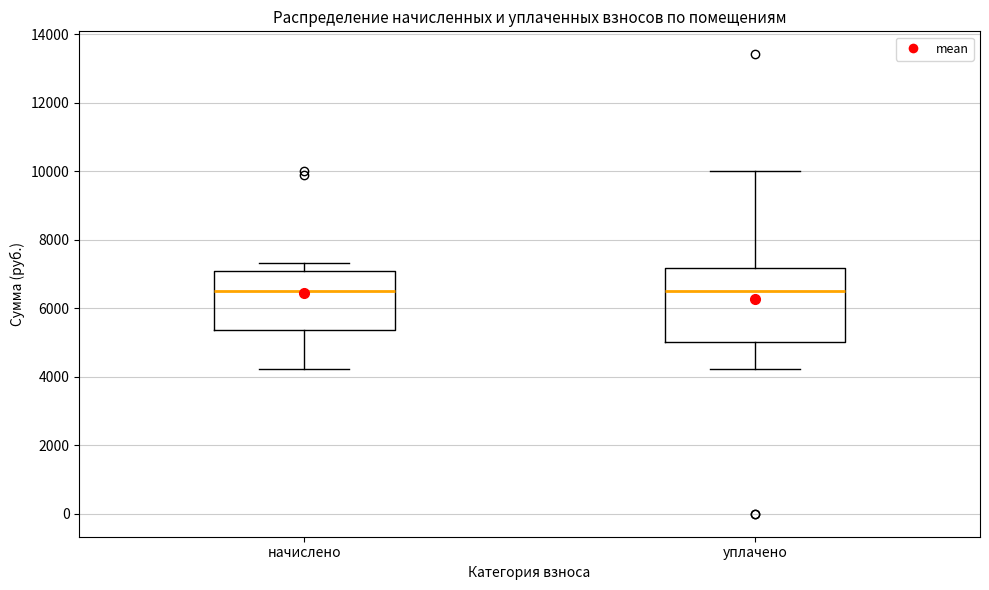

Reading left to right, transcribe this box plot: for each box, give where its median line is, the range the box spans, and where its two whiskers end, as read against the y-axis. The values are not printed on the chart, so give them approximately, as read against the axis.

начислено: median 6600, box 5400 to 7000, whiskers 4200 to 7400
уплачено: median 6600, box 5000 to 7200, whiskers 4200 to 10000